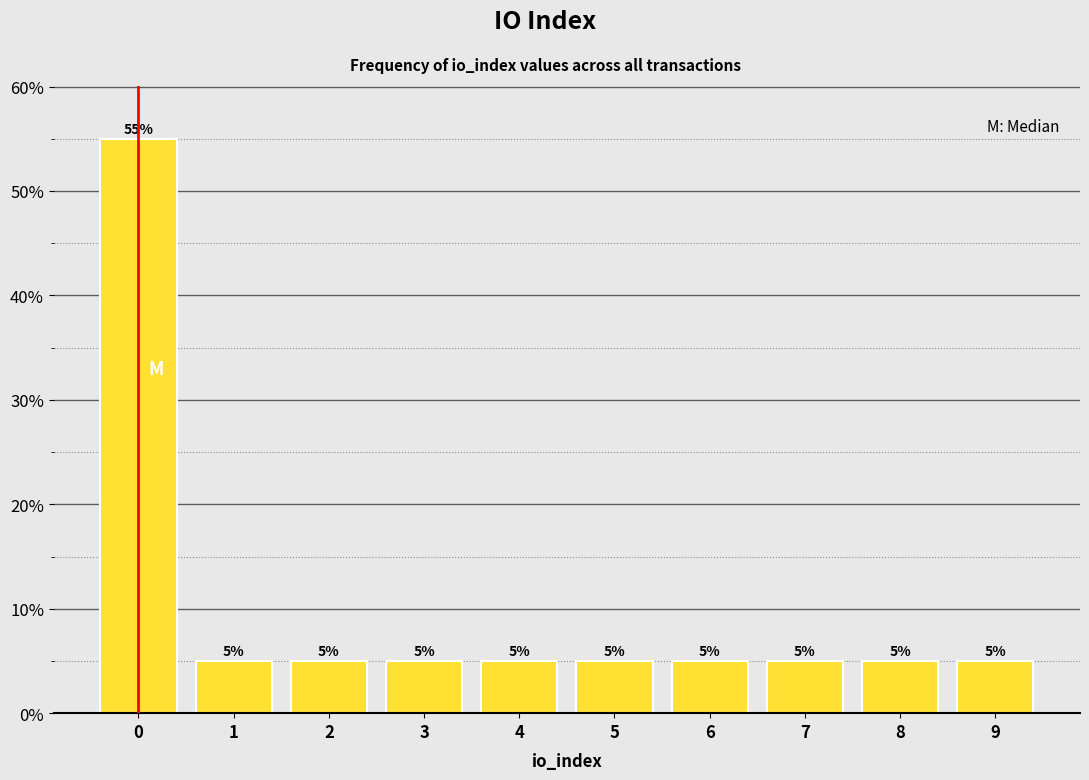

Reading left to right, list all the values displayed in this chart.

0=55.0	1=5.0	2=5.0	3=5.0	4=5.0	5=5.0	6=5.0	7=5.0	8=5.0	9=5.0